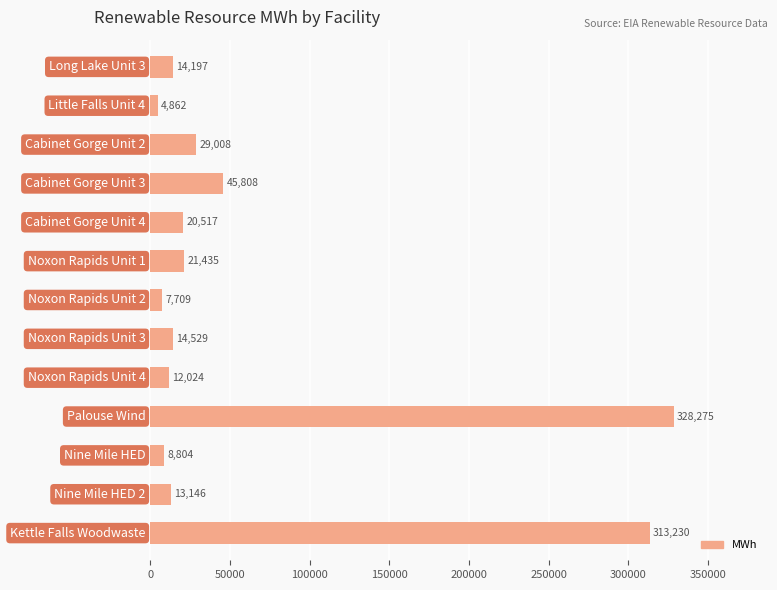

What is the greatest value displayed?

328275